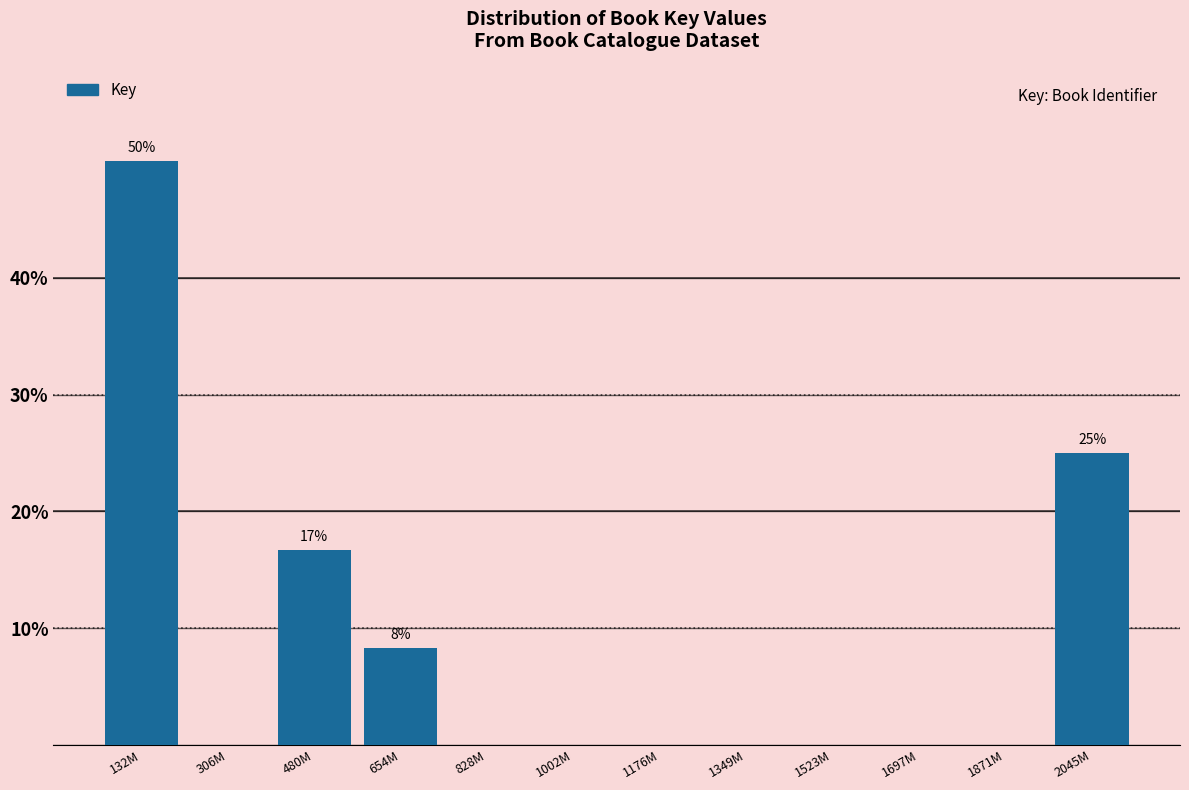

Reading left to right, list all the values displayed in this chart.

132M=50.0	306M=0.0	480M=16.7	654M=8.3	828M=0.0	1002M=0.0	1176M=0.0	1349M=0.0	1523M=0.0	1697M=0.0	1871M=0.0	2045M=25.0